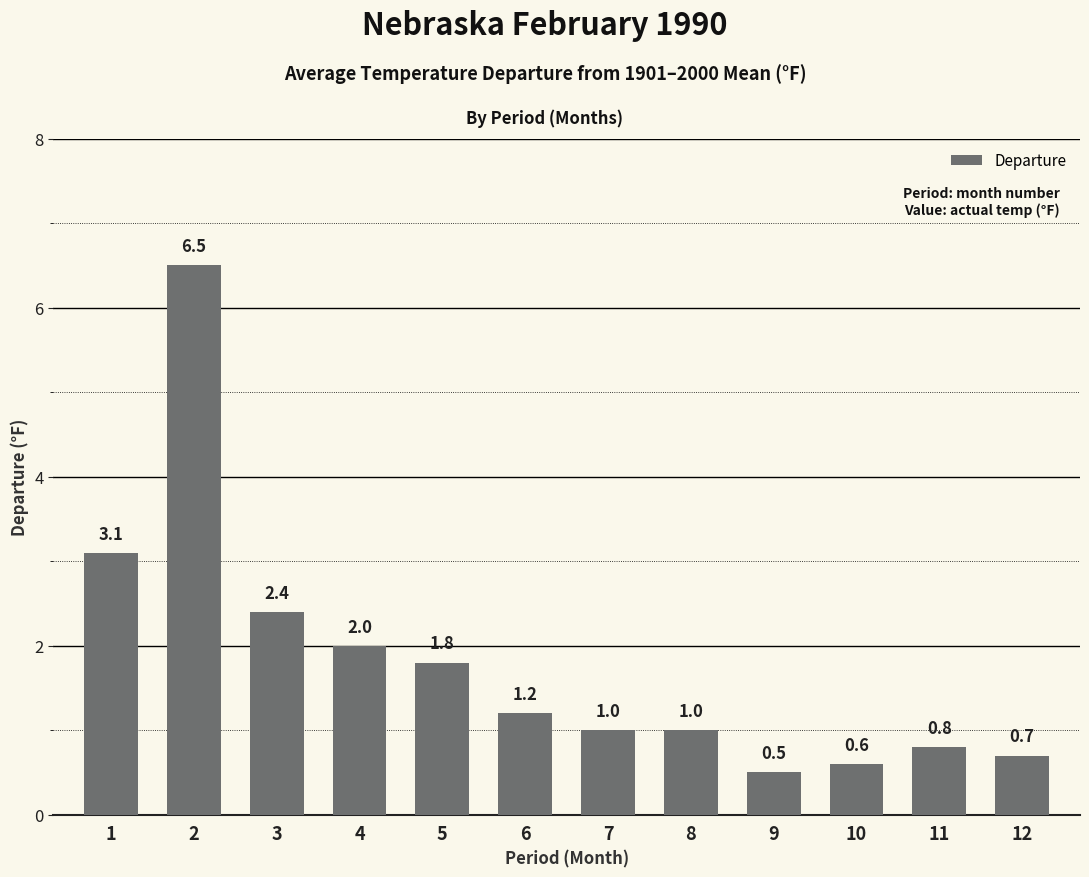

What is the change in value from 1 to 9?

-2.6